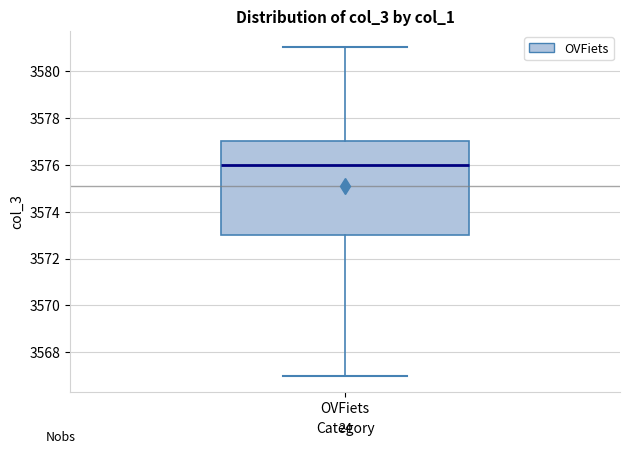

Read this box plot against the y-axis: the position of the median line, the range covered by the box, and the ends of both whiskers. The values are not printed on the chart, so give them approximately, as read against the axis.

median 3576, box 3573 to 3577, whiskers 3567 to 3581